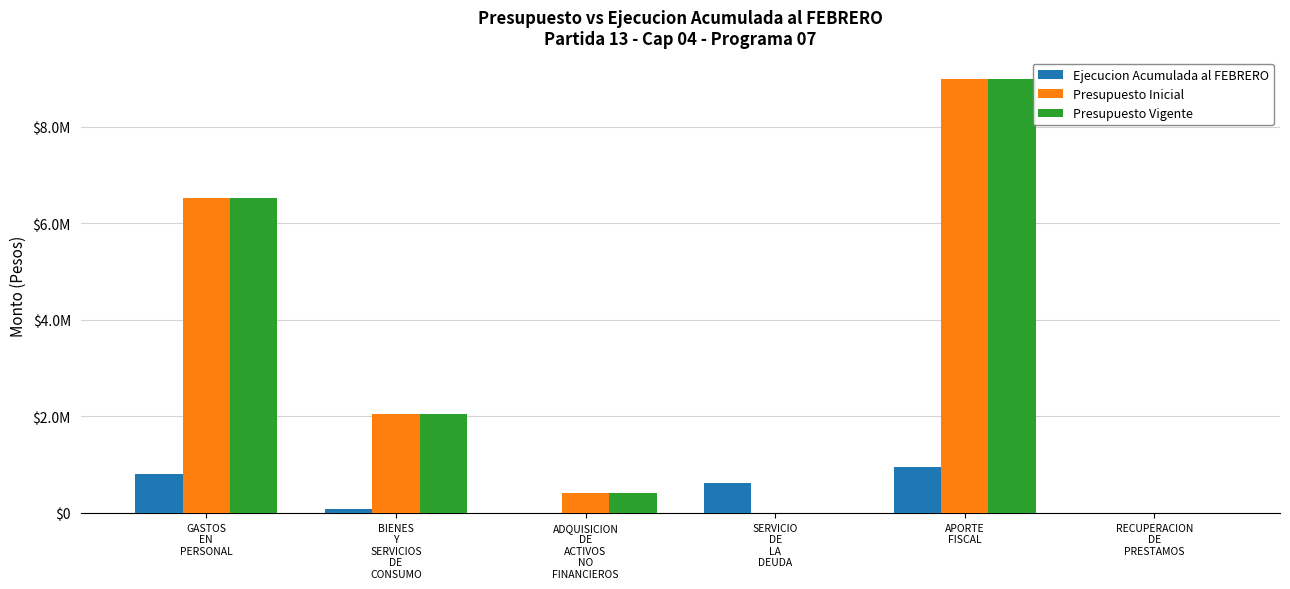

Does the chart contain stacked bars?

No